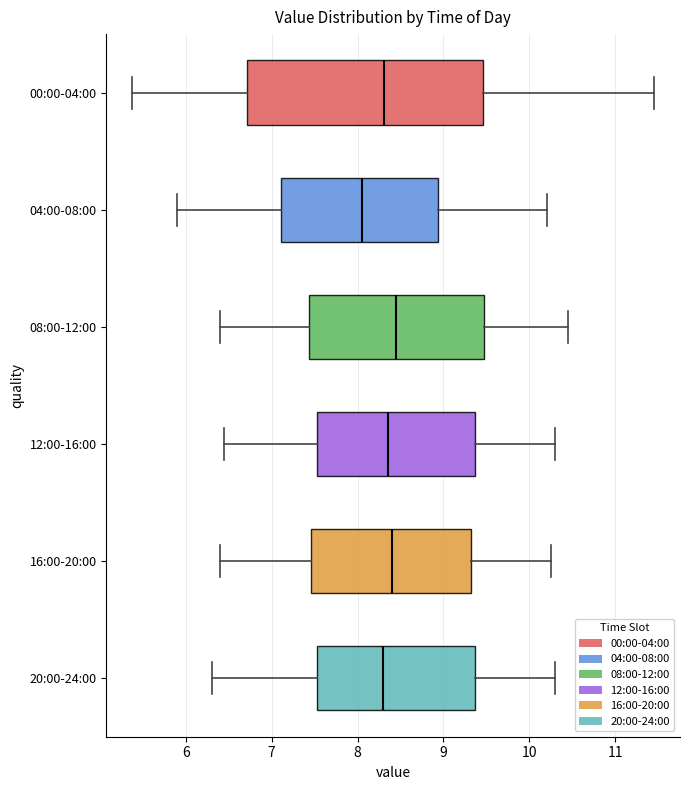

Where does the median line of the box for 04:00-08:00 sit on the x-axis? The values are not printed on the chart, so give them approximately, as read against the axis.

8.1